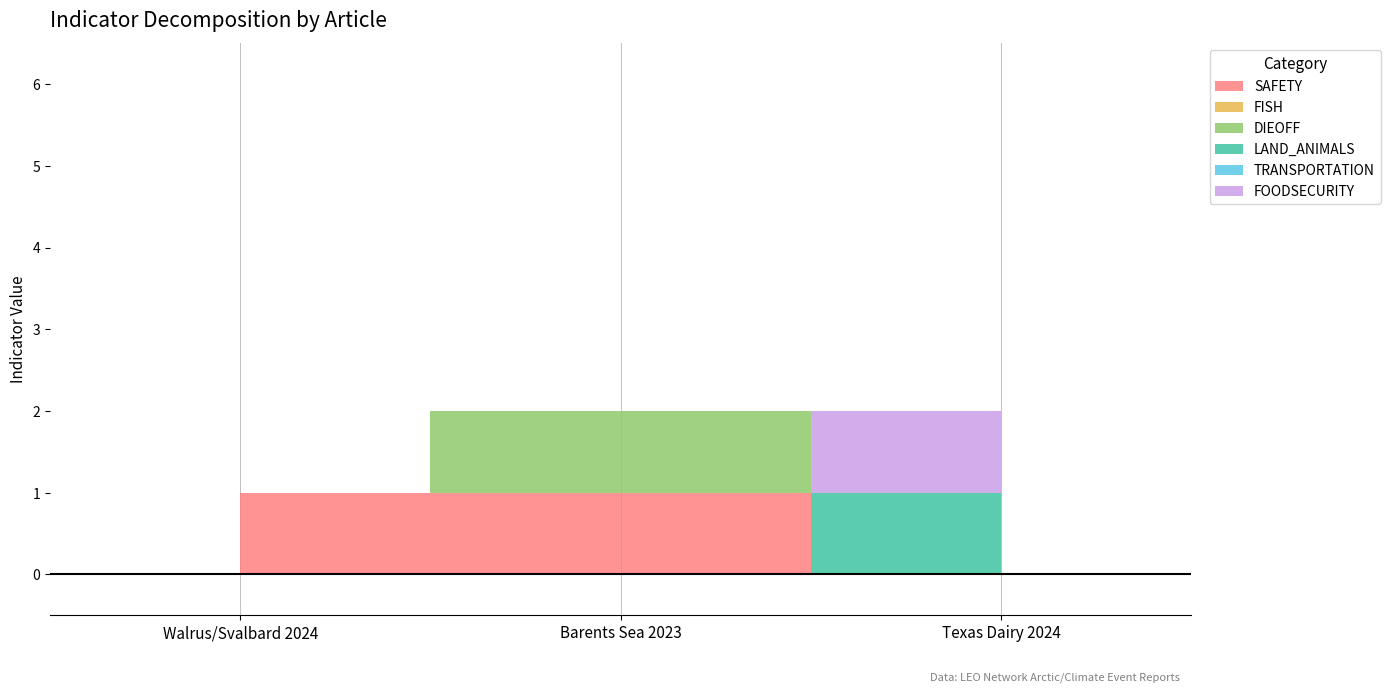

Reading left to right, extract all data points from this chart.

SAFETY: Walrus/Svalbard 2024=1	Barents Sea 2023=1	Texas Dairy 2024=0
FISH: Walrus/Svalbard 2024=0	Barents Sea 2023=0	Texas Dairy 2024=0
DIEOFF: Walrus/Svalbard 2024=0	Barents Sea 2023=1	Texas Dairy 2024=0
LAND_ANIMALS: Walrus/Svalbard 2024=0	Barents Sea 2023=0	Texas Dairy 2024=1
TRANSPORTATION: Walrus/Svalbard 2024=0	Barents Sea 2023=0	Texas Dairy 2024=0
FOODSECURITY: Walrus/Svalbard 2024=0	Barents Sea 2023=0	Texas Dairy 2024=1